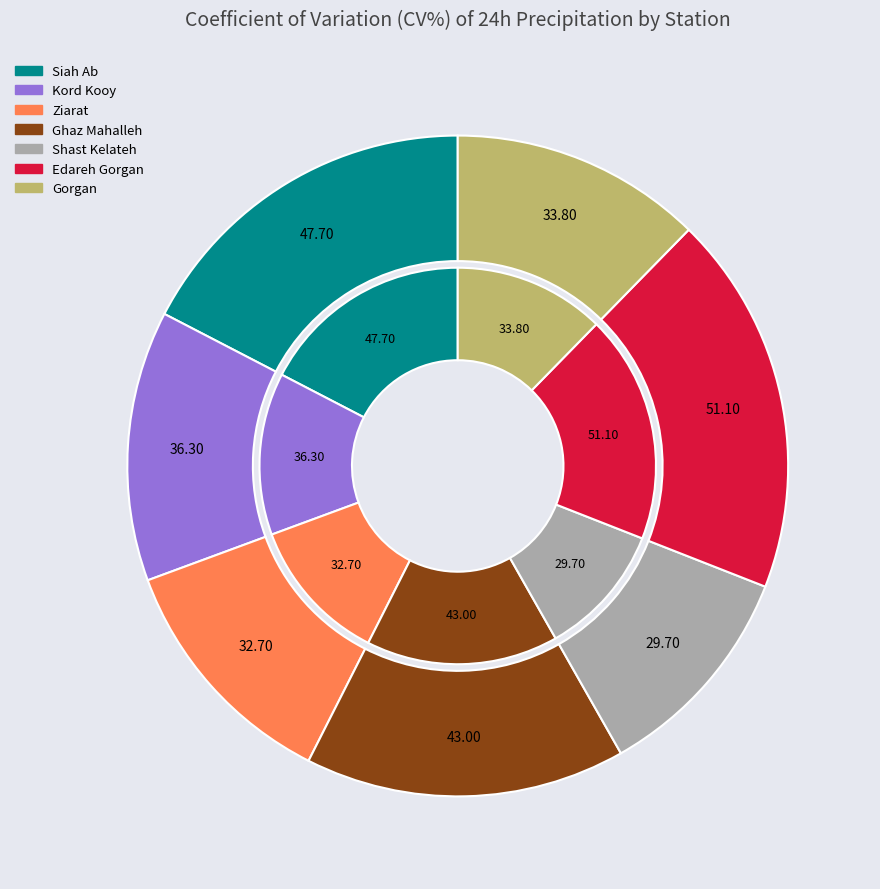

What percentage is the Kord Kooy slice, to the nearest percent?

13%